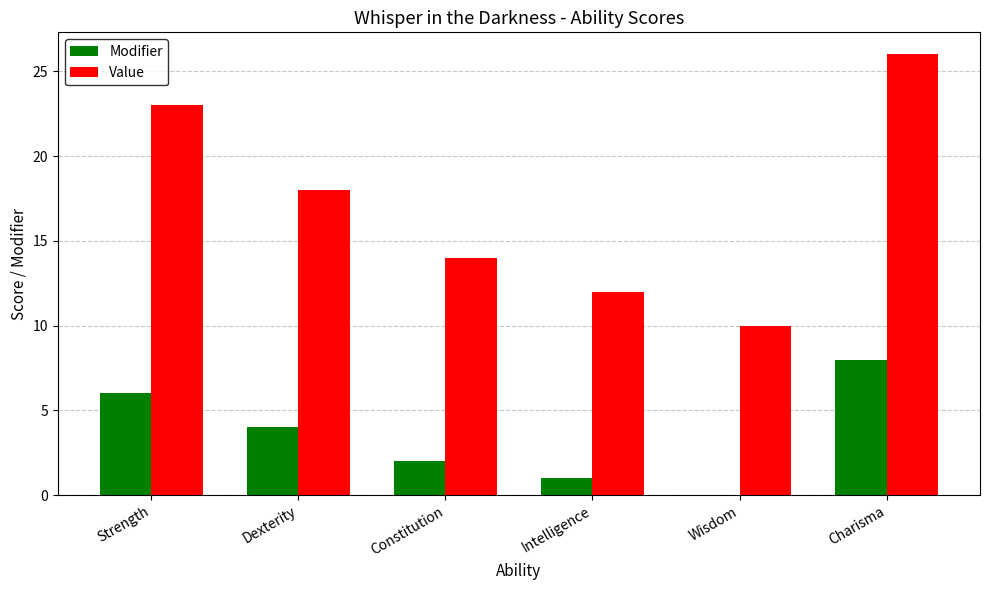

Are the bars grouped side by side (vs. stacked)?

Yes